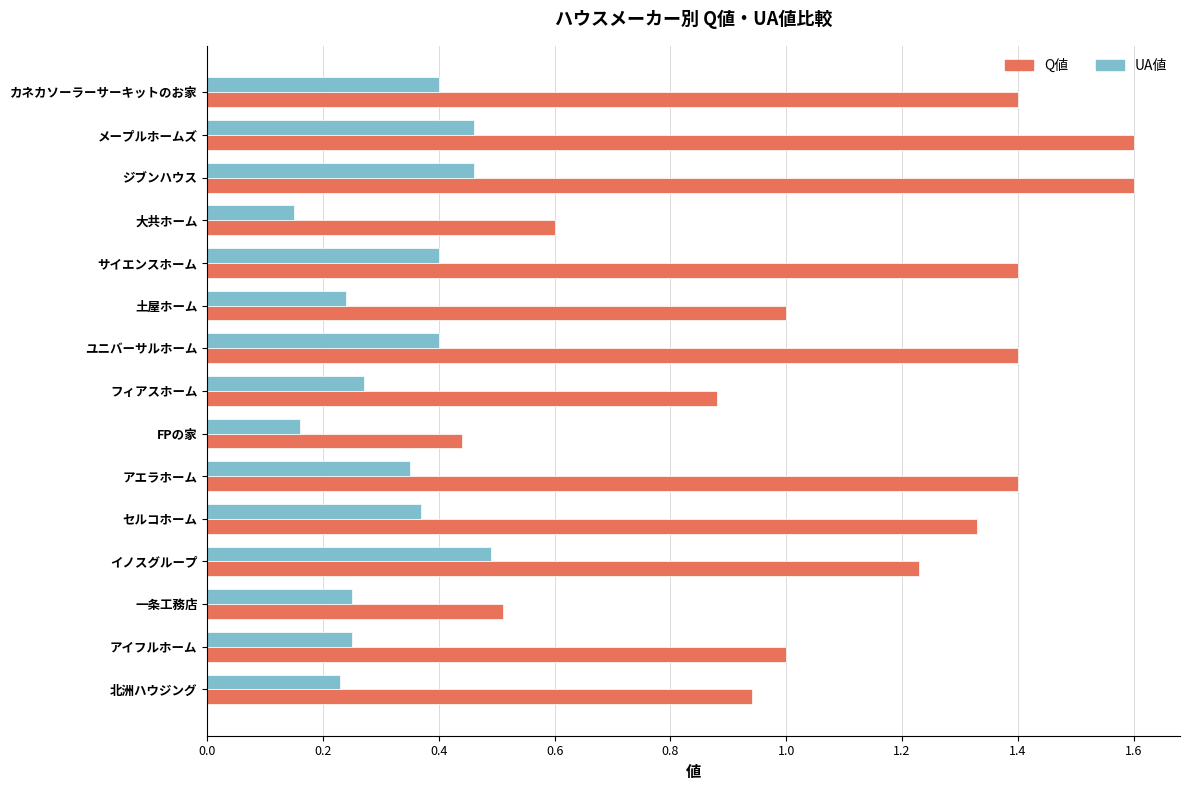

True or false: UA値 has a value of 0.4 at 土屋ホーム.

False